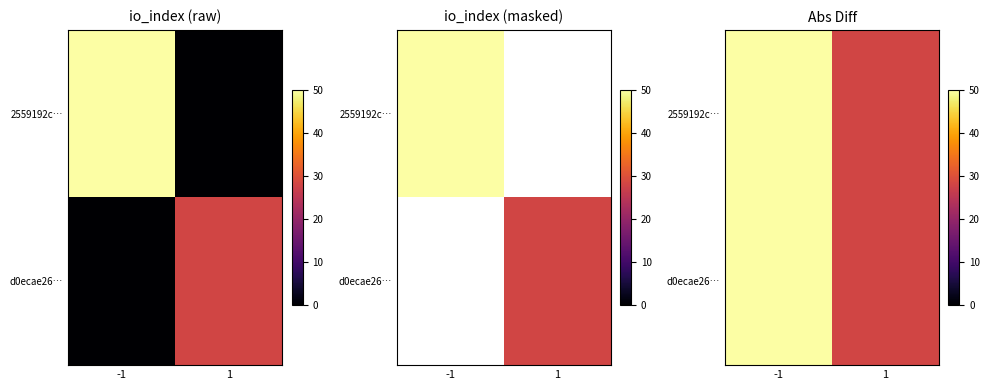

What is the sum of all d0ecae26… values?

78